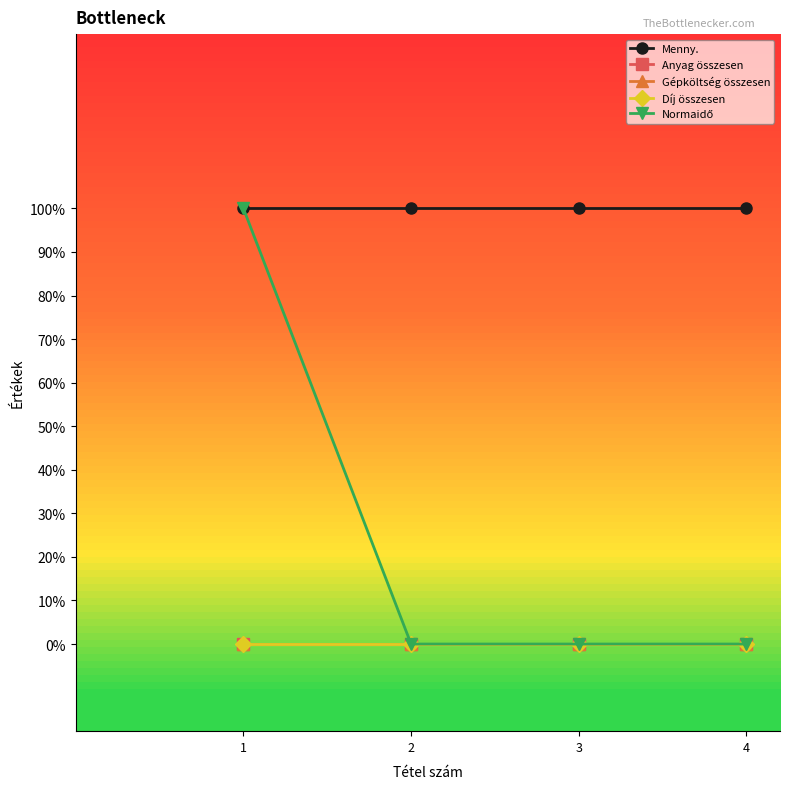

Does the chart display data point markers on the line(s)?

Yes